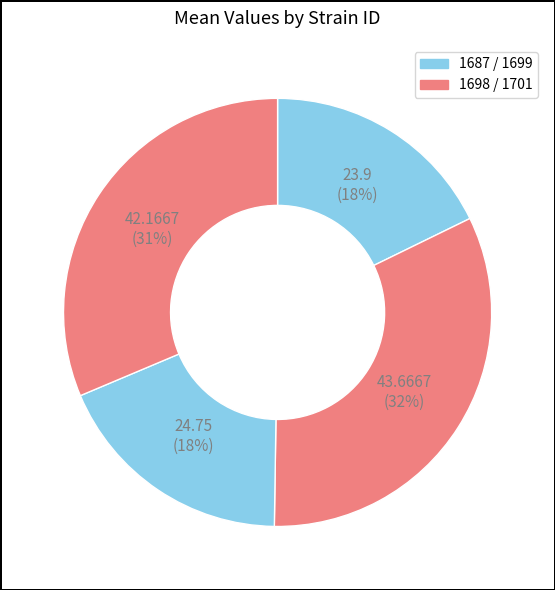

How many slices are in this pie chart?

4